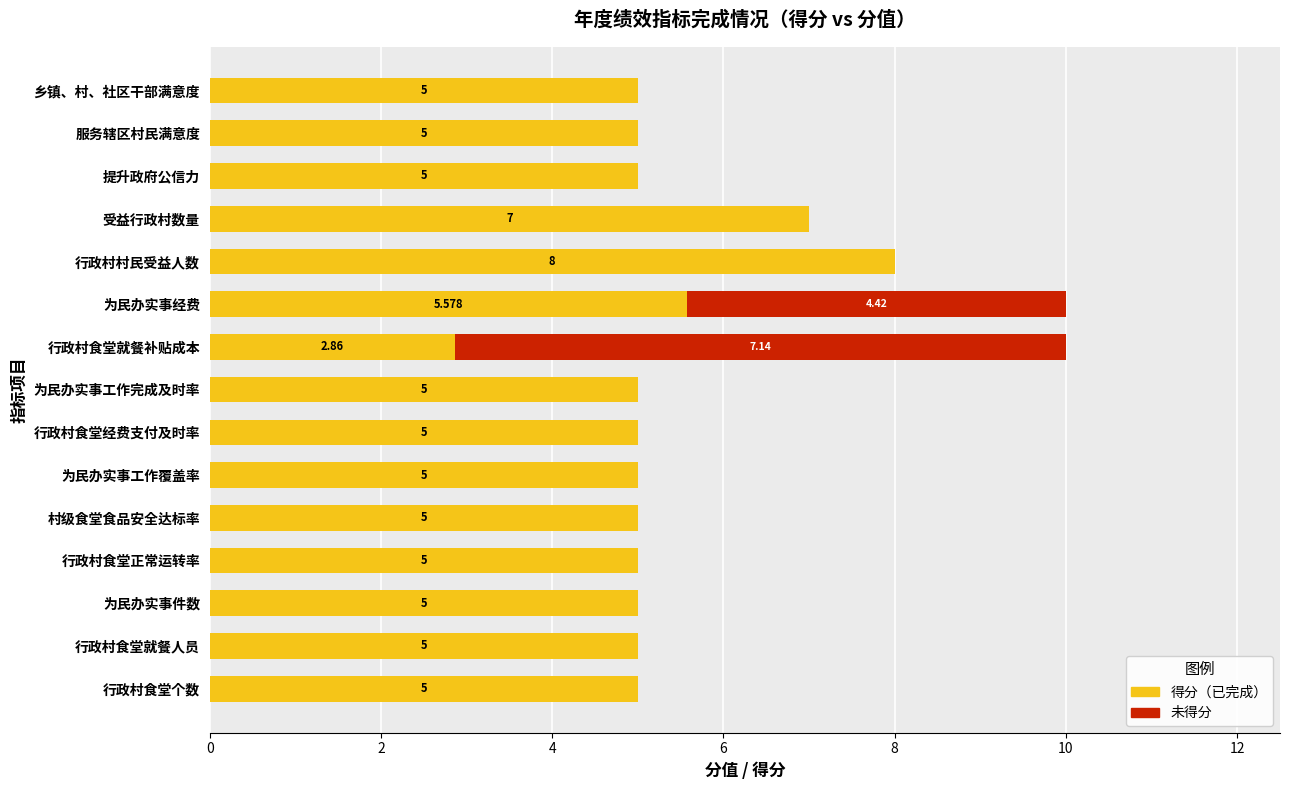

The 未得分 series shows -4.5 at 村级食堂食品安全达标率. True or false?

False